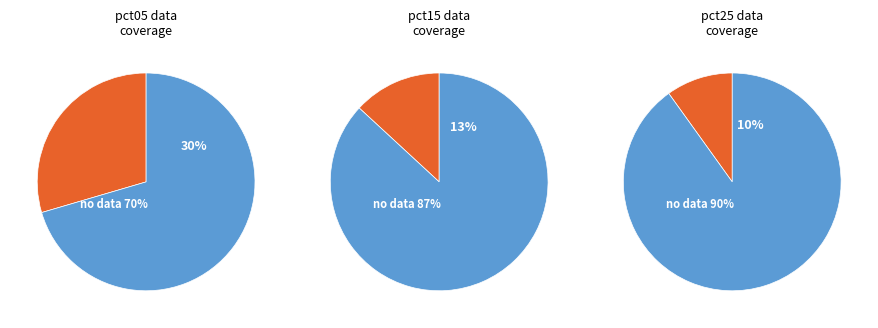

Does 8 account for over 50% of the chart?

No